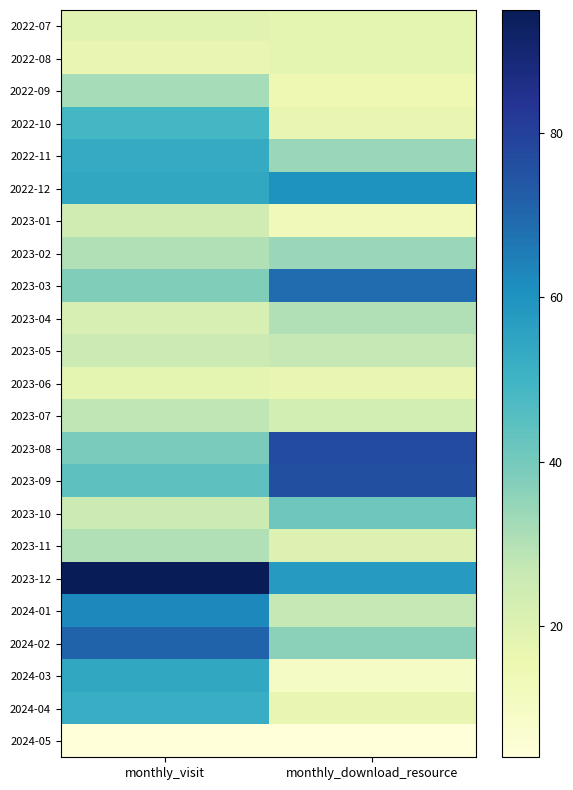

At which category is the sum across all series the highest?

monthly_visit